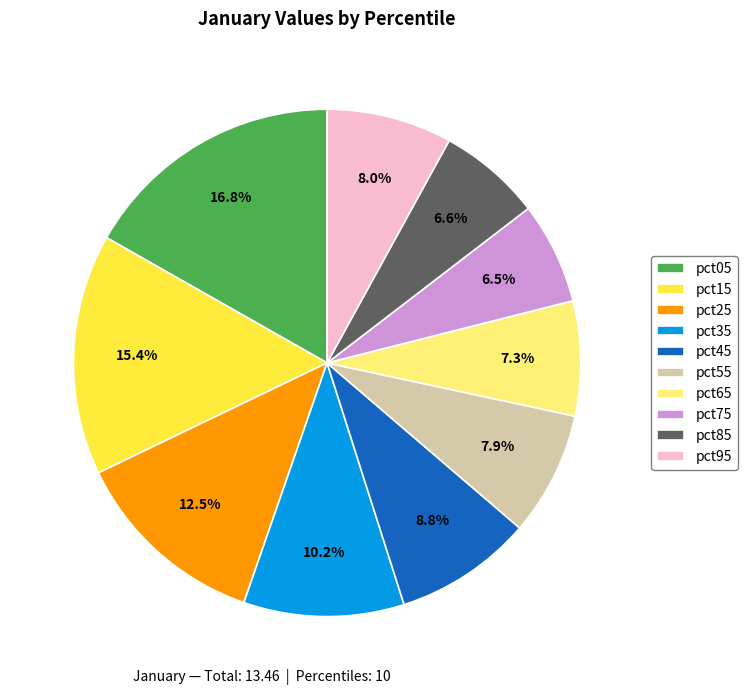

Combined, do pct05 and pct85 account for over 50%?

No